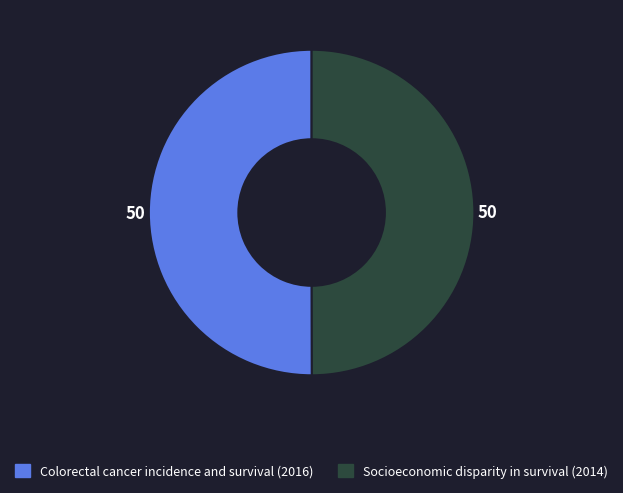

Count the number of slices in the pie.

2